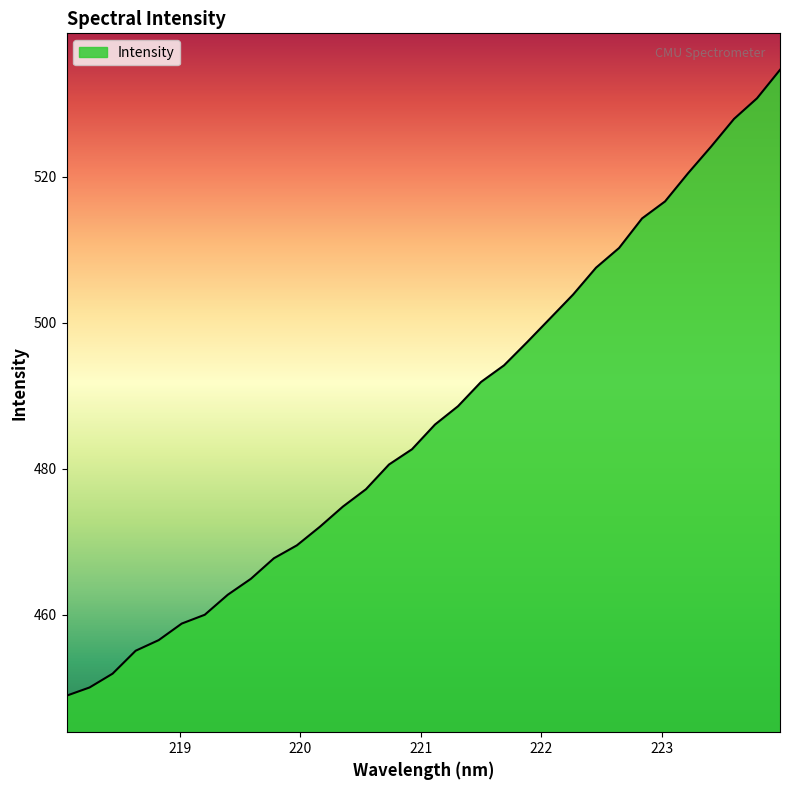

What is the greatest value displayed?

534.7